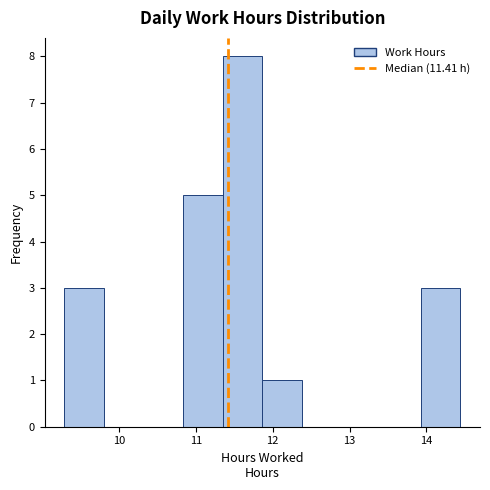

Reading left to right, transcribe this chart: for each bar, give the range it covers on the x-axis and its height. Neither the bar edges nor the heights are printed on the chart, so give them approximately, as read against the axes.

9.3 to 9.8: 3
9.8 to 10.3: 0
10.3 to 10.8: 0
10.8 to 11.4: 5
11.4 to 11.9: 8
11.9 to 12.4: 1
12.4 to 12.9: 0
12.9 to 13.4: 0
13.4 to 13.9: 0
13.9 to 14.4: 3